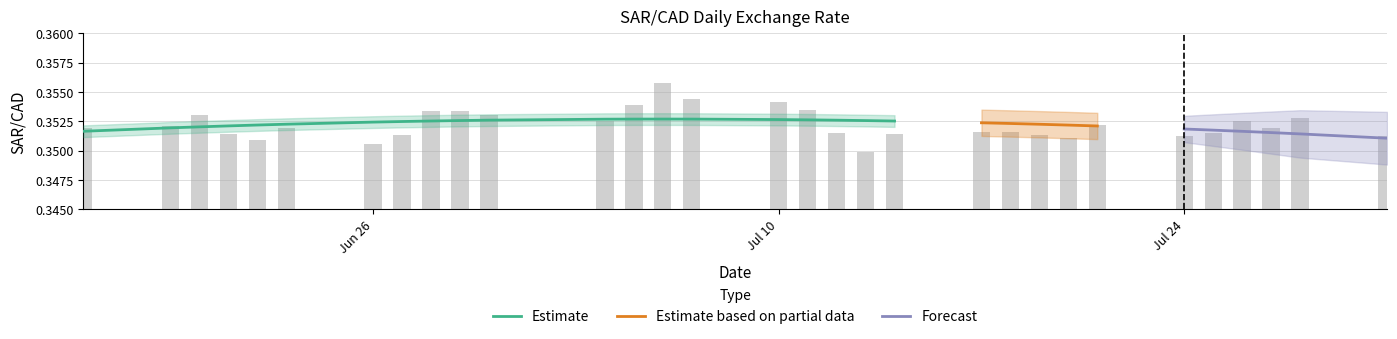

Does the chart contain stacked bars?

No